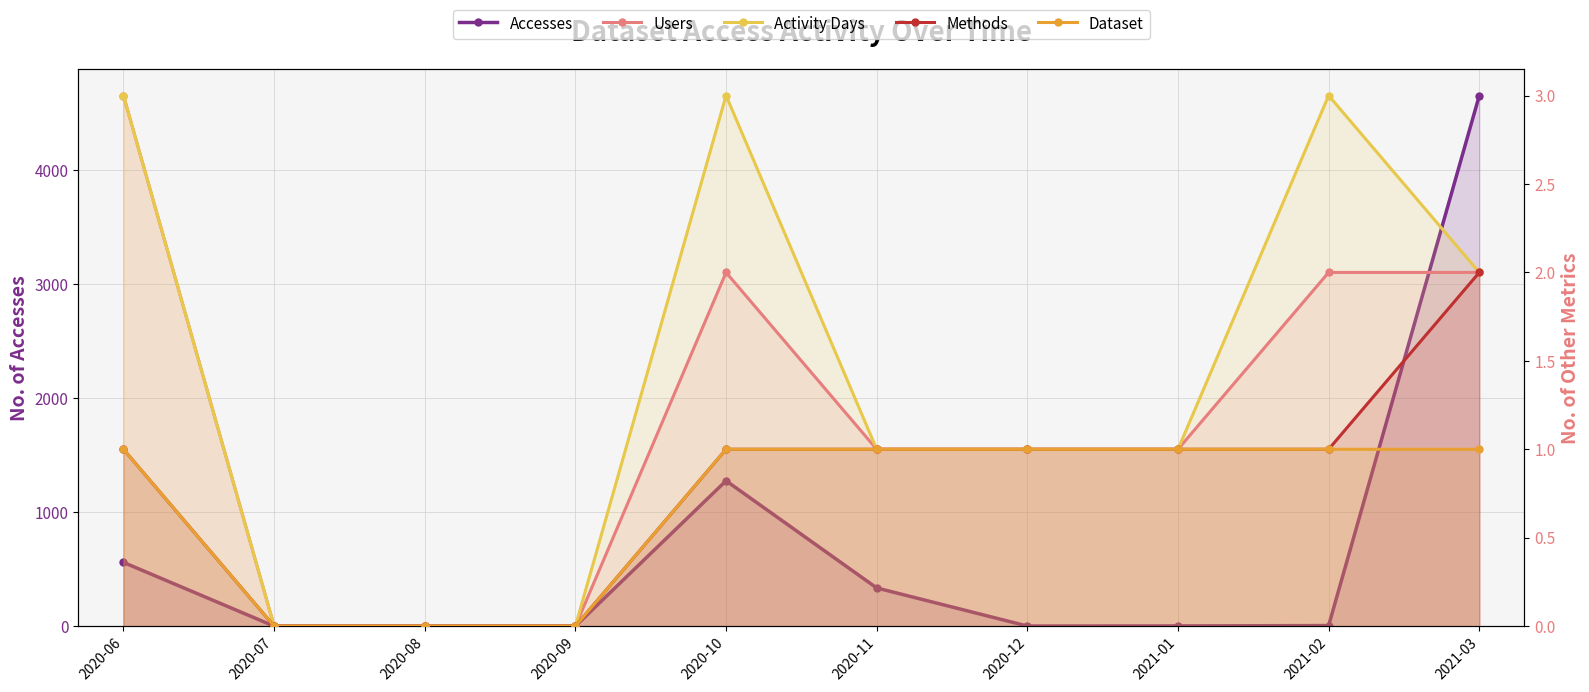

What is the sum of all Methods values?

8